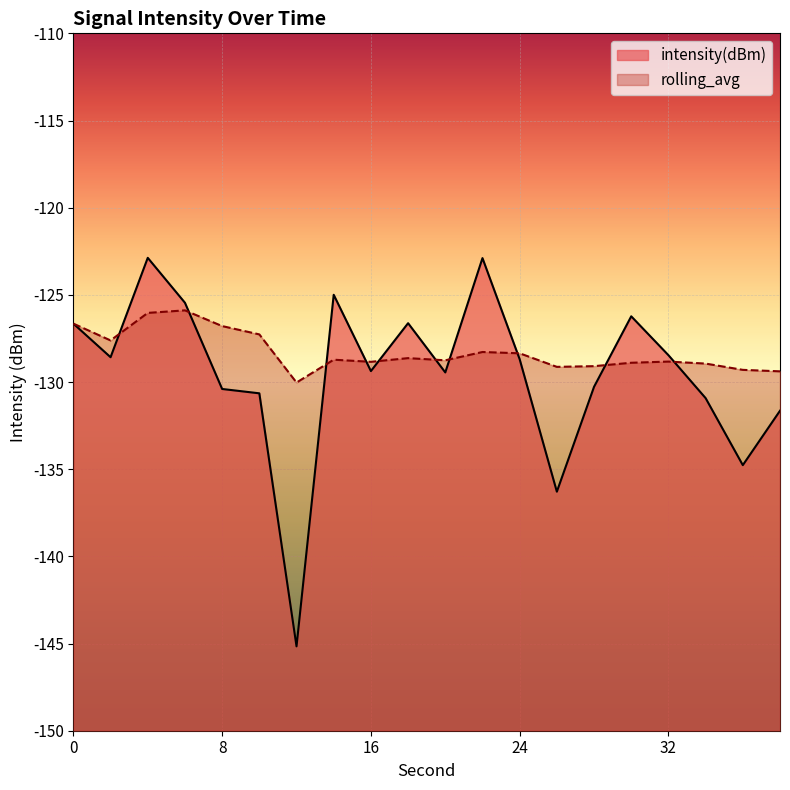

Is the value of rolling_avg at 14 greater than the value of intensity(dBm) at 0?

No